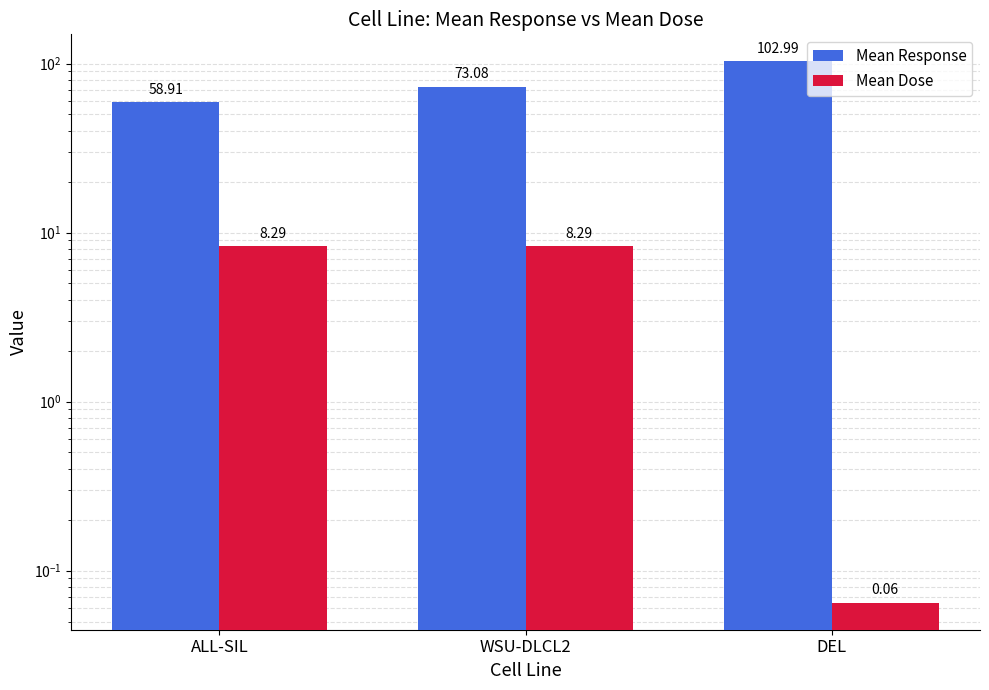

The value of Mean Response at WSU-DLCL2 is 23.4. True or false?

False